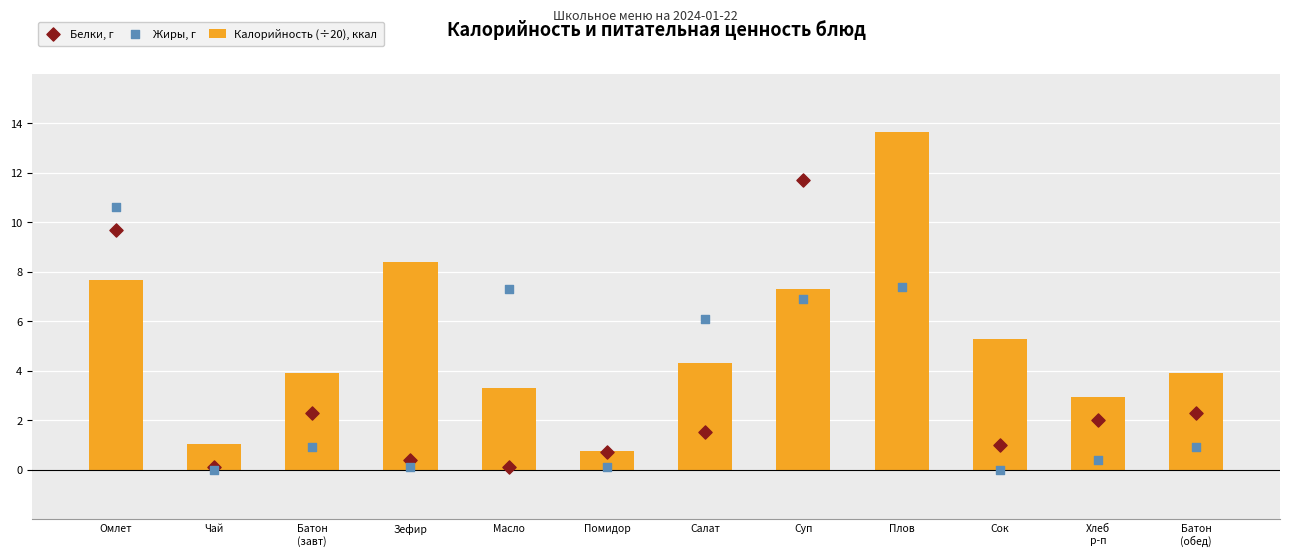

At which category is the sum across all series the highest?

Плов